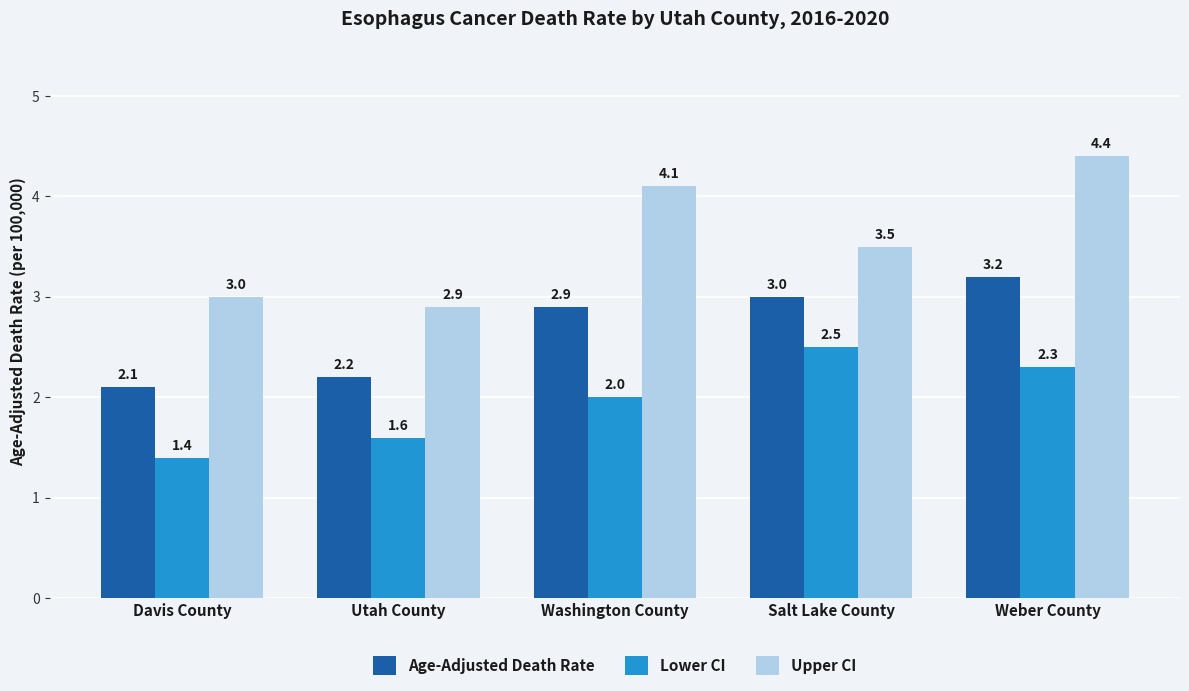

Reading left to right, transcribe all the data shown in this chart.

Age-Adjusted Death Rate: Davis County=2.1	Utah County=2.2	Washington County=2.9	Salt Lake County=3.0	Weber County=3.2
Lower CI: Davis County=1.4	Utah County=1.6	Washington County=2.0	Salt Lake County=2.5	Weber County=2.3
Upper CI: Davis County=3.0	Utah County=2.9	Washington County=4.1	Salt Lake County=3.5	Weber County=4.4